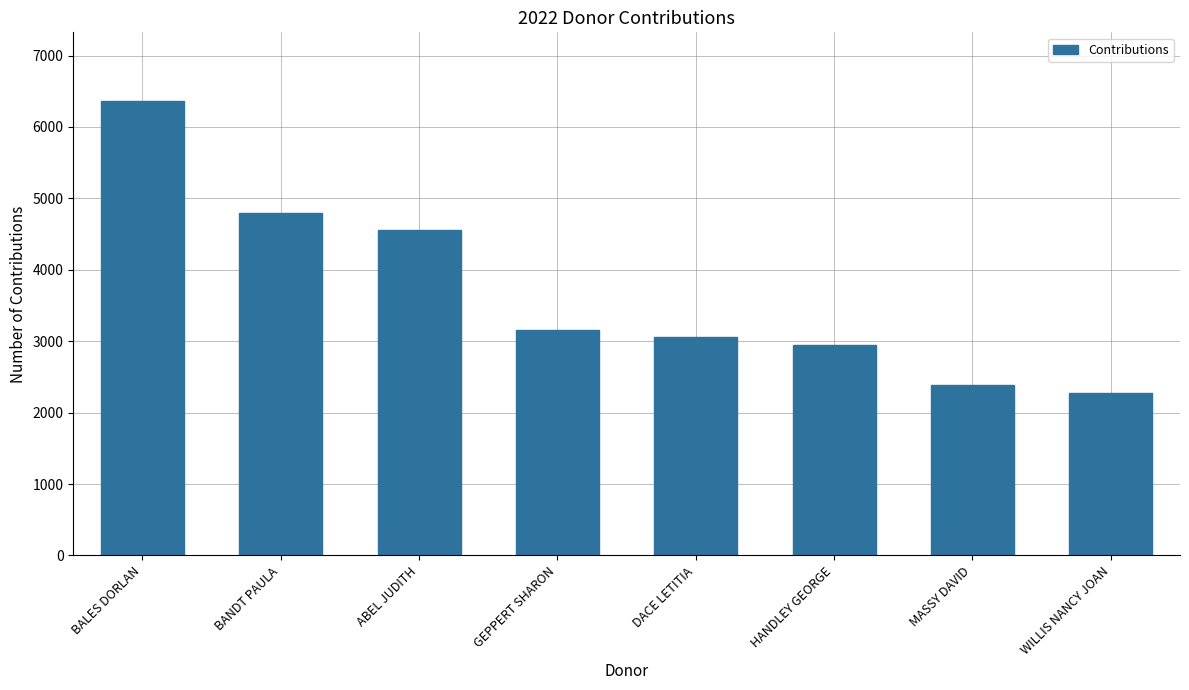

What is the label of the 4th bar from the left?

GEPPERT SHARON